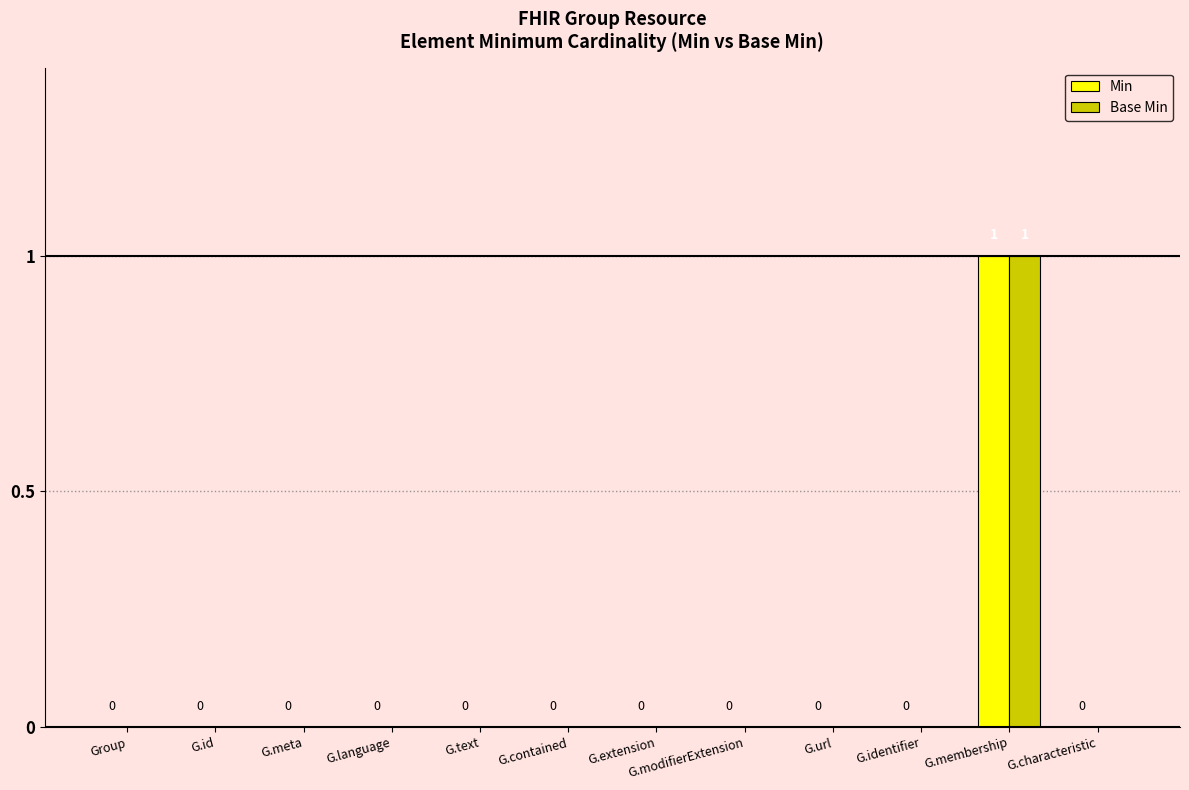

At which category is the sum across all series the highest?

G.membership